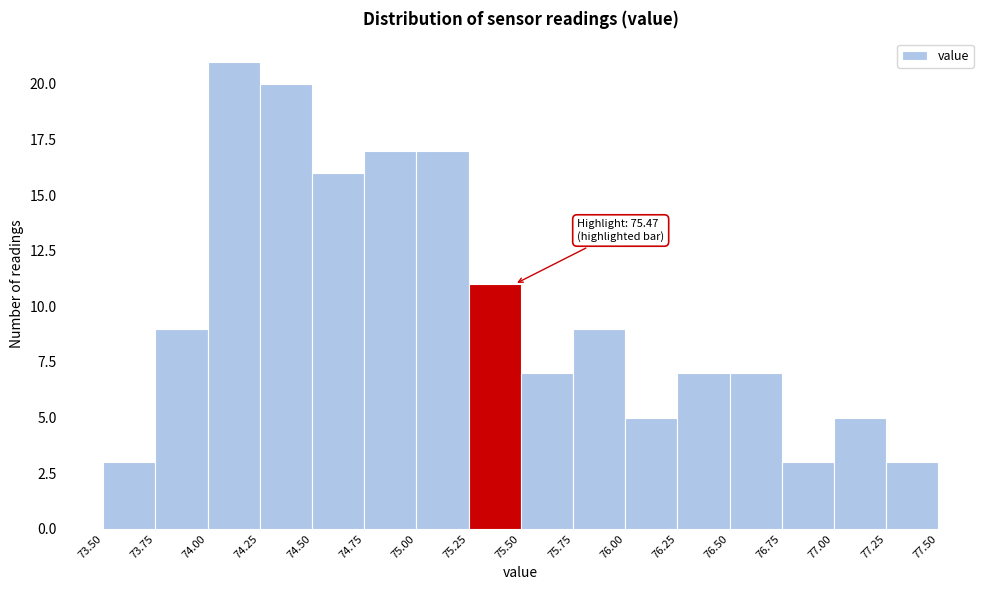

Which range on the x-axis has the tallest bar?

74.00 to 74.25